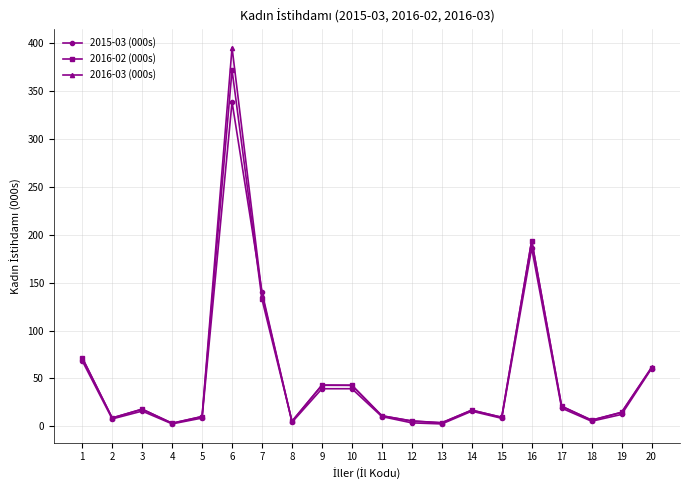

Is this an area chart (filled region under the line)?

No